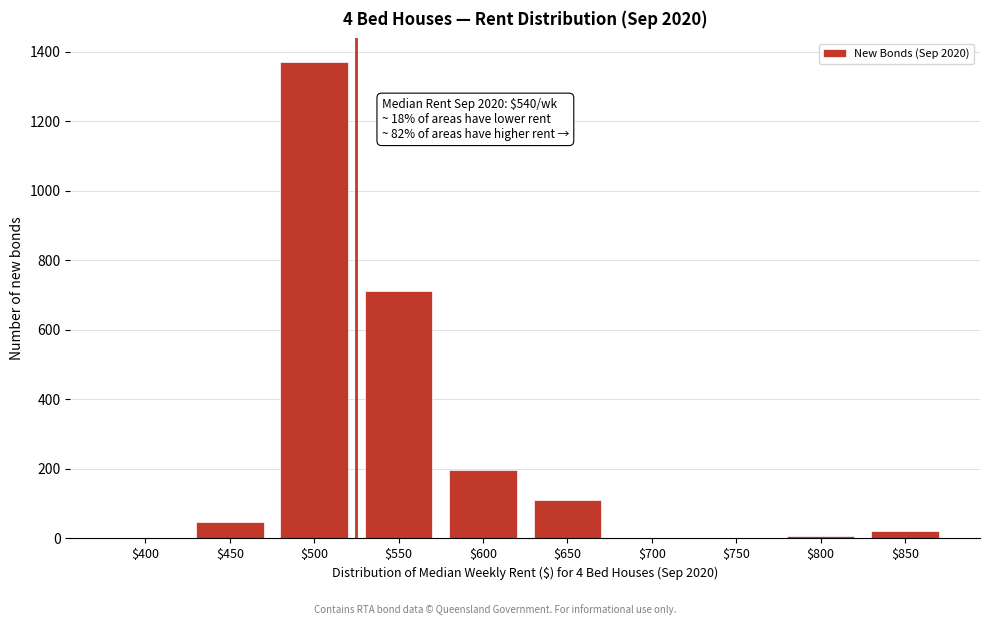

What is the maximum value shown in the chart?

1370